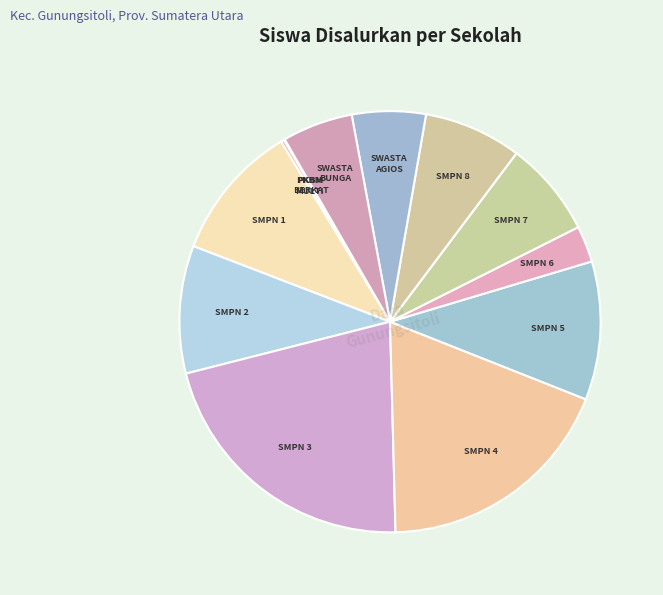

Combined, do SMPN 4 and SWASTA BUNGA account for over 50%?

No